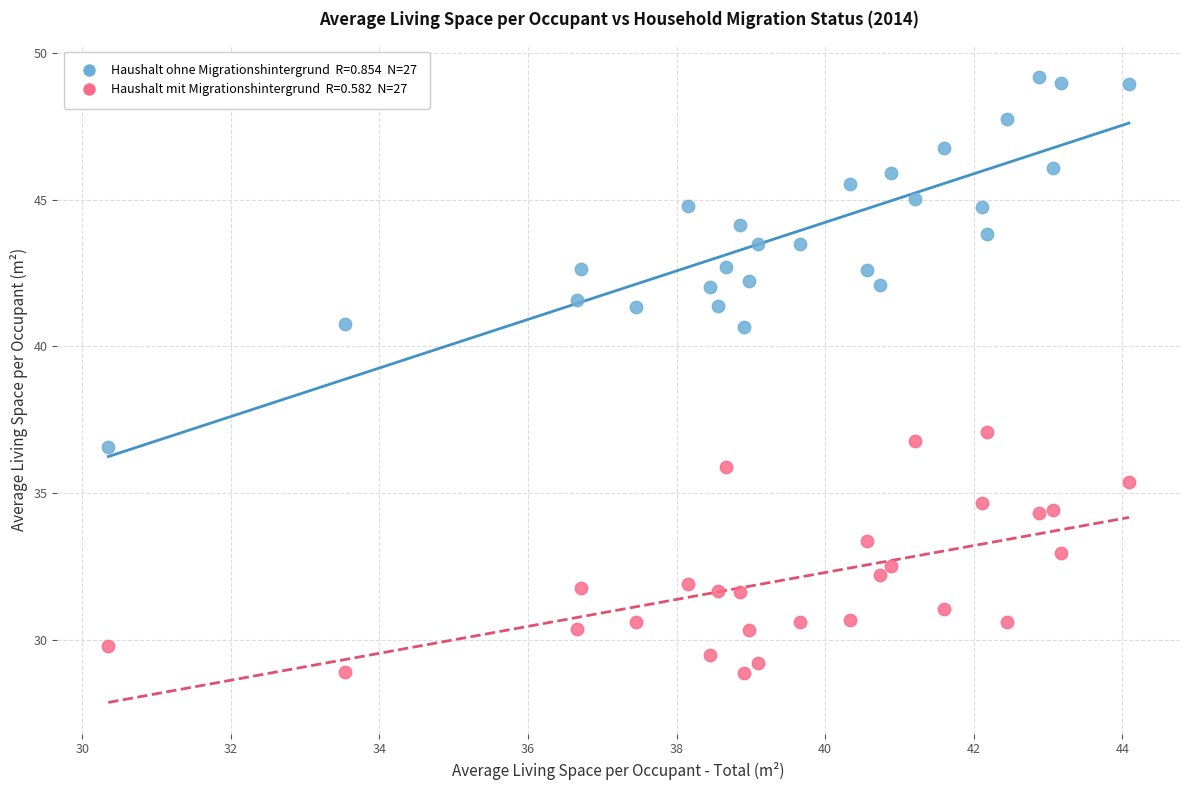

Across all data points, what is the range of Y values (max minus min)?

20.3